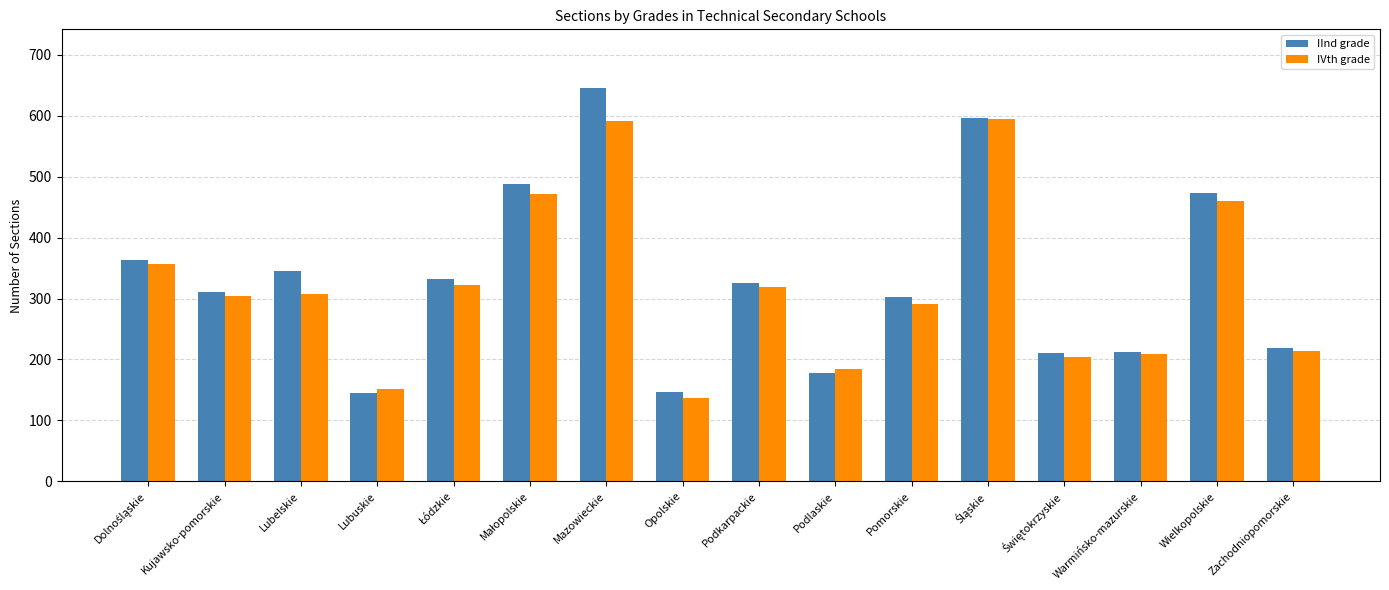

Which series changed the most between Kujawsko-pomorskie and Opolskie?

IVth grade